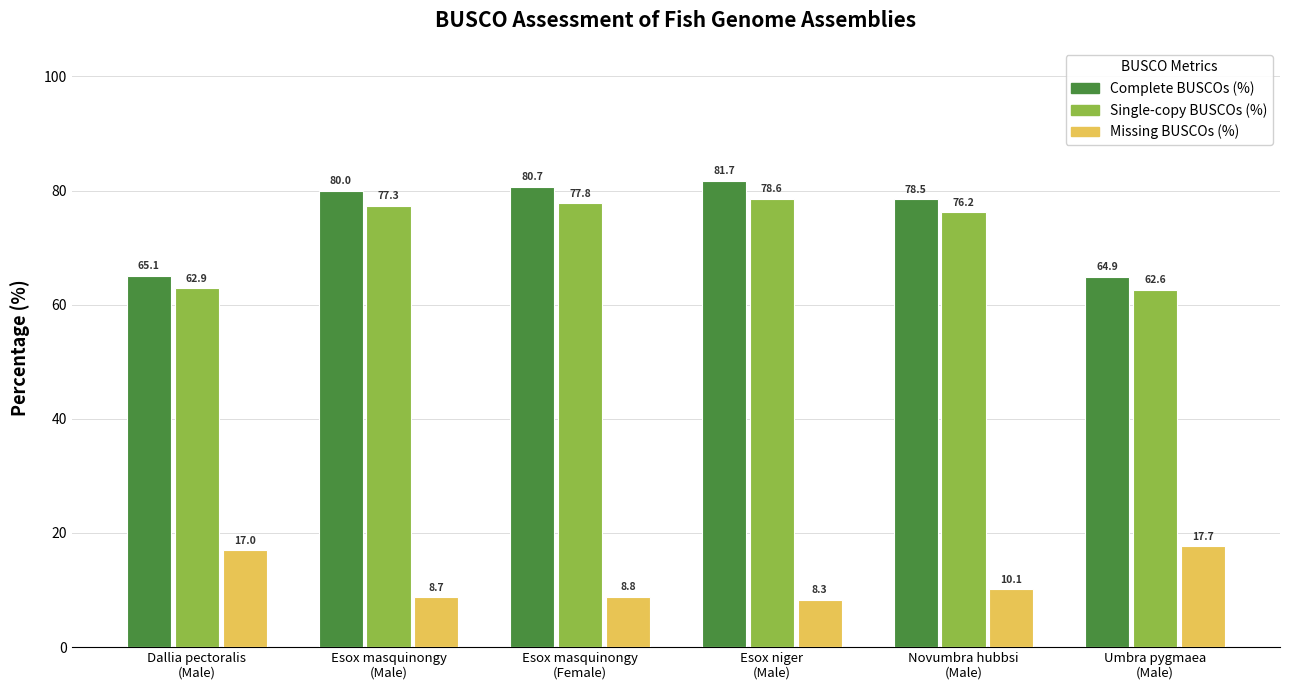

Between Esox masquinongy
(Female) and Novumbra hubbsi
(Male), which series saw the biggest shift?

Complete BUSCOs (%)